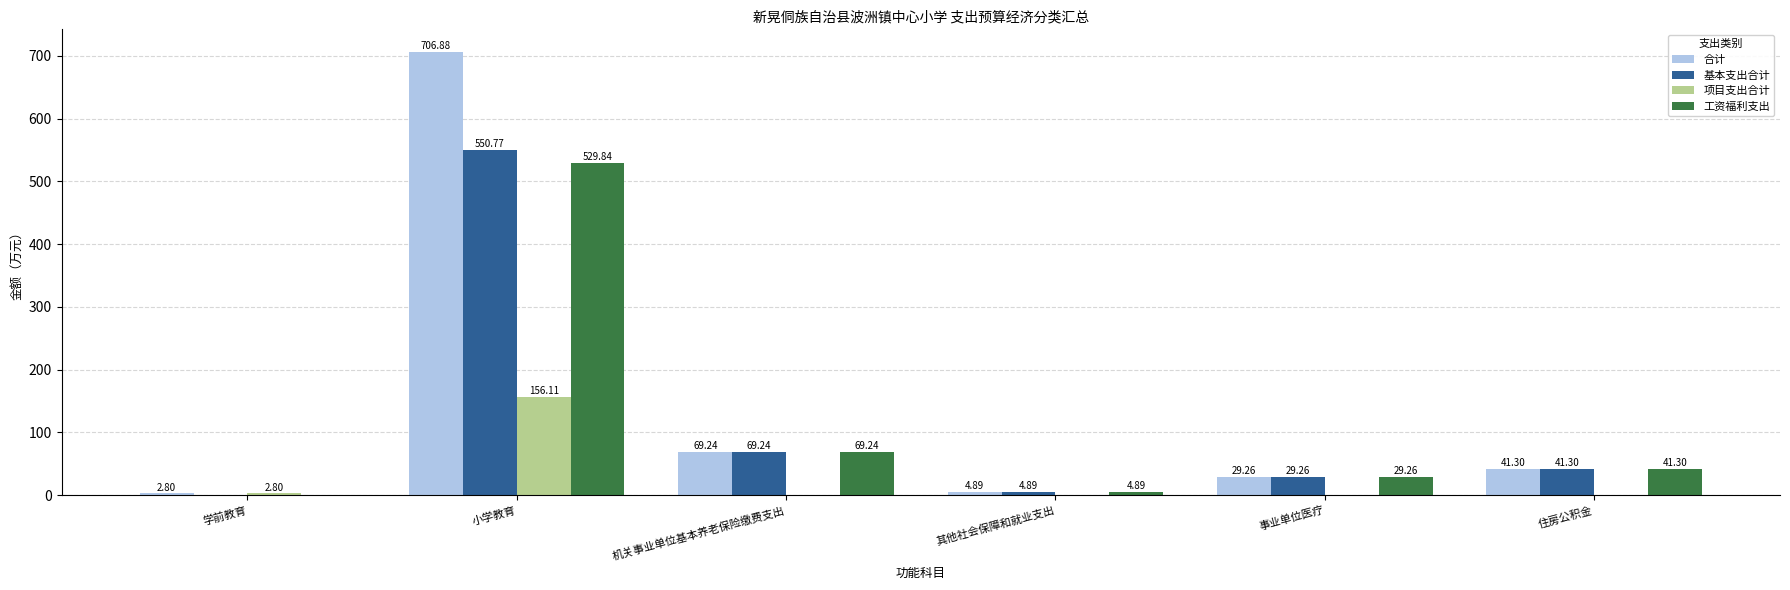

Which series changed the most between 小学教育 and 事业单位医疗?

合计